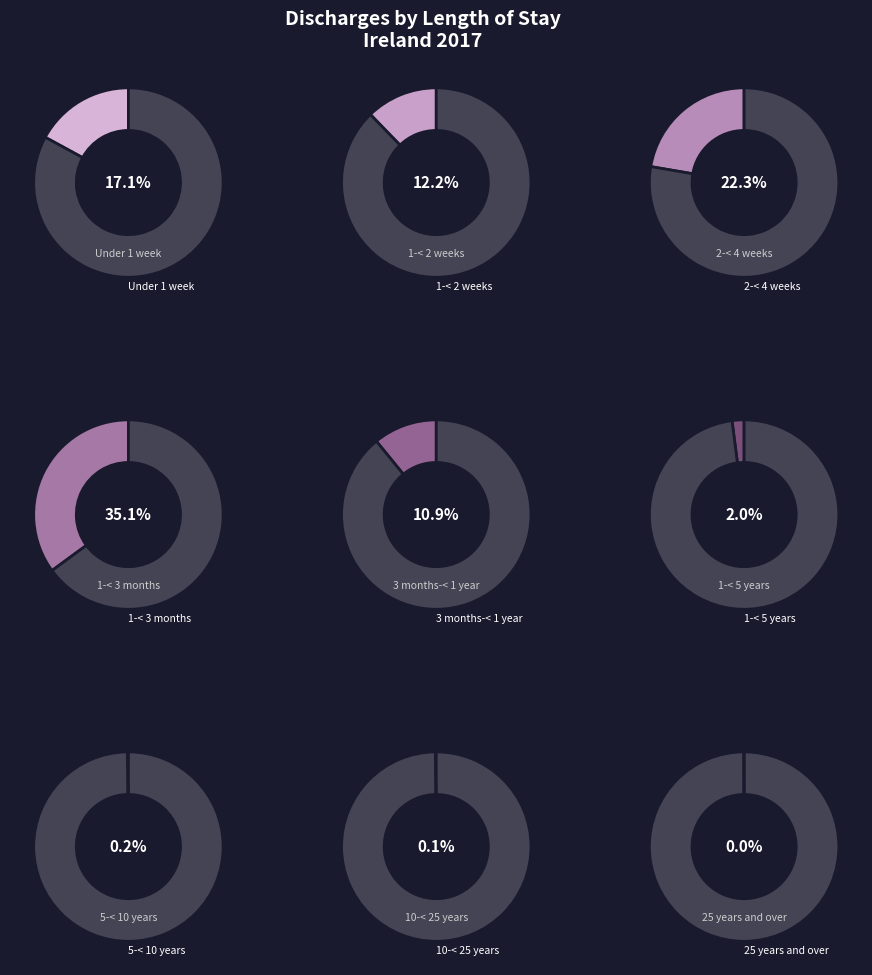

Which slice is the smallest?

25 years and over